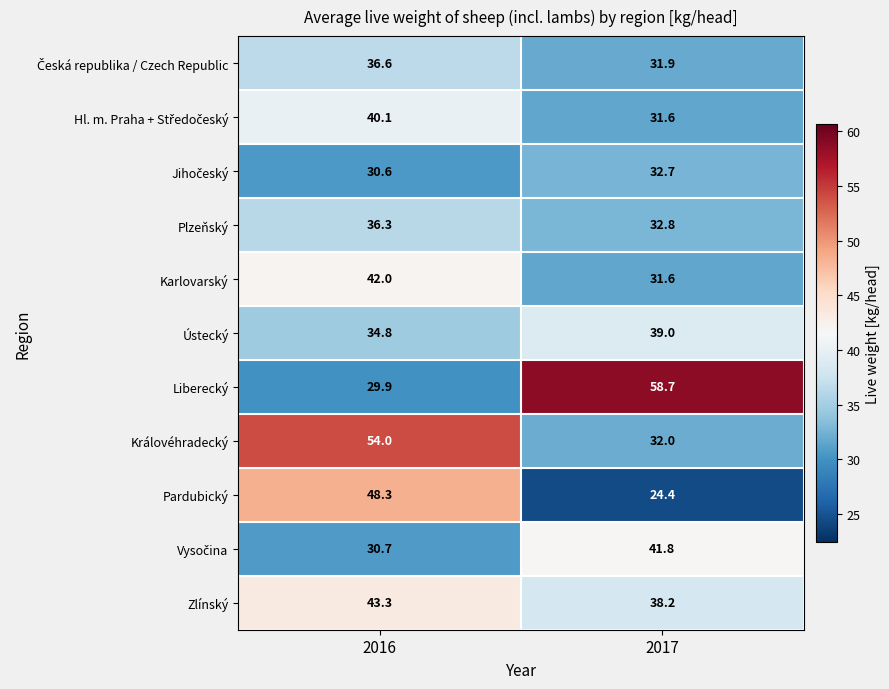

List the labels in order of Ústecký value, largest first.

2017, 2016